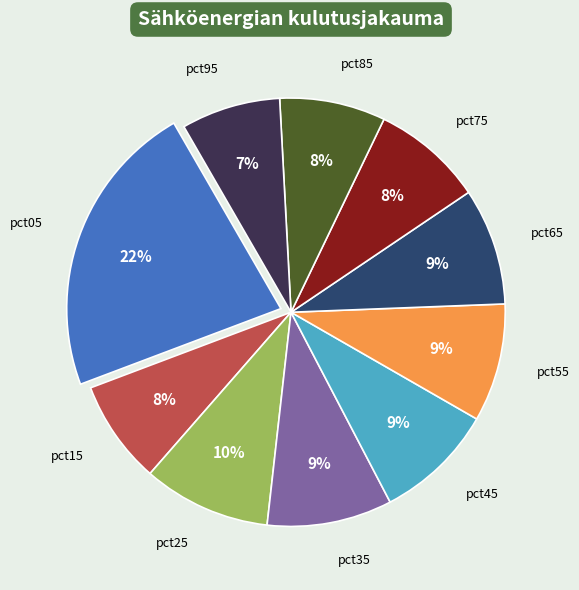

Is it true that pct15 is 8% of the pie?

True